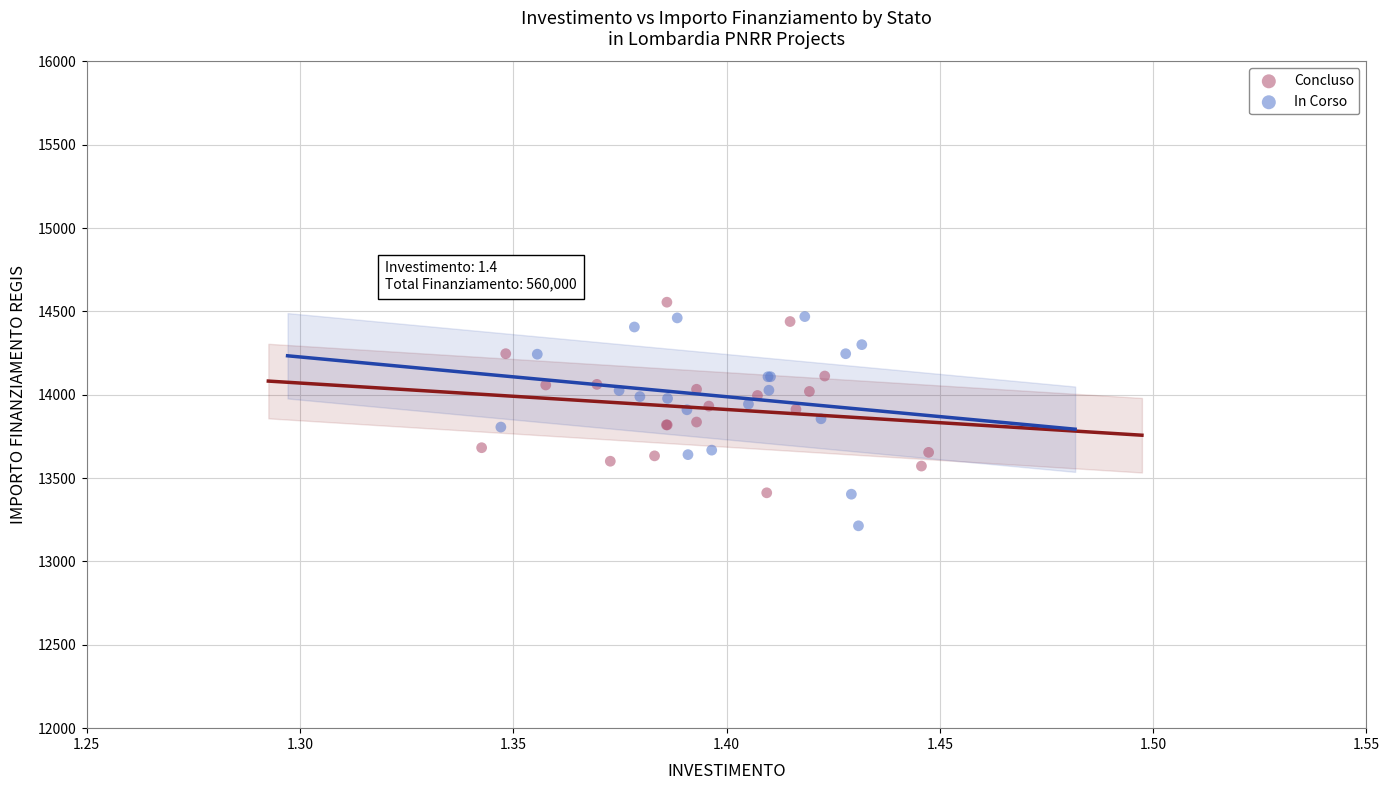

What are all the series names shown in the legend?

Concluso, In Corso